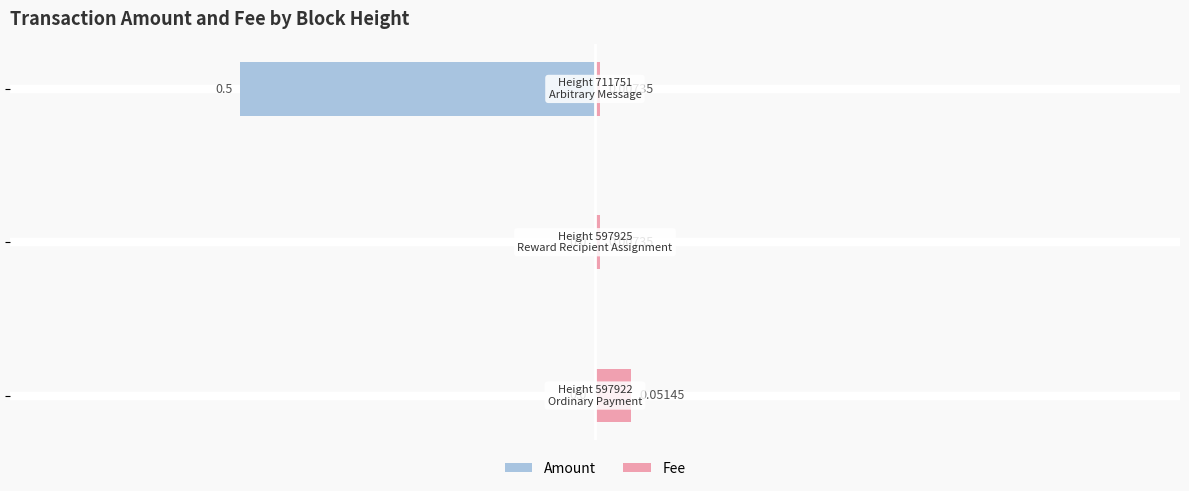

What is the difference between the highest and lowest values at 1?

1.0